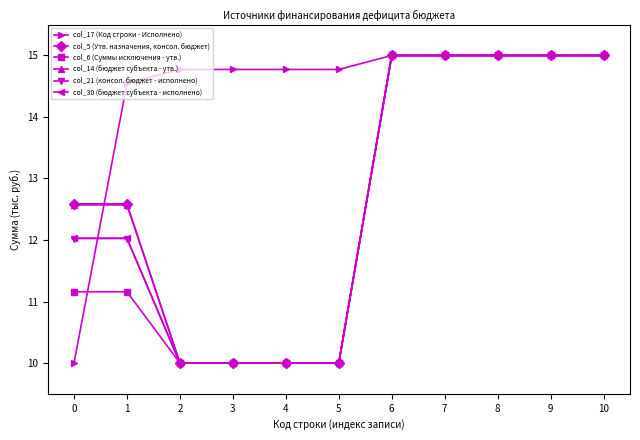

What is the spread (max minus min) of values at 2?

4.8